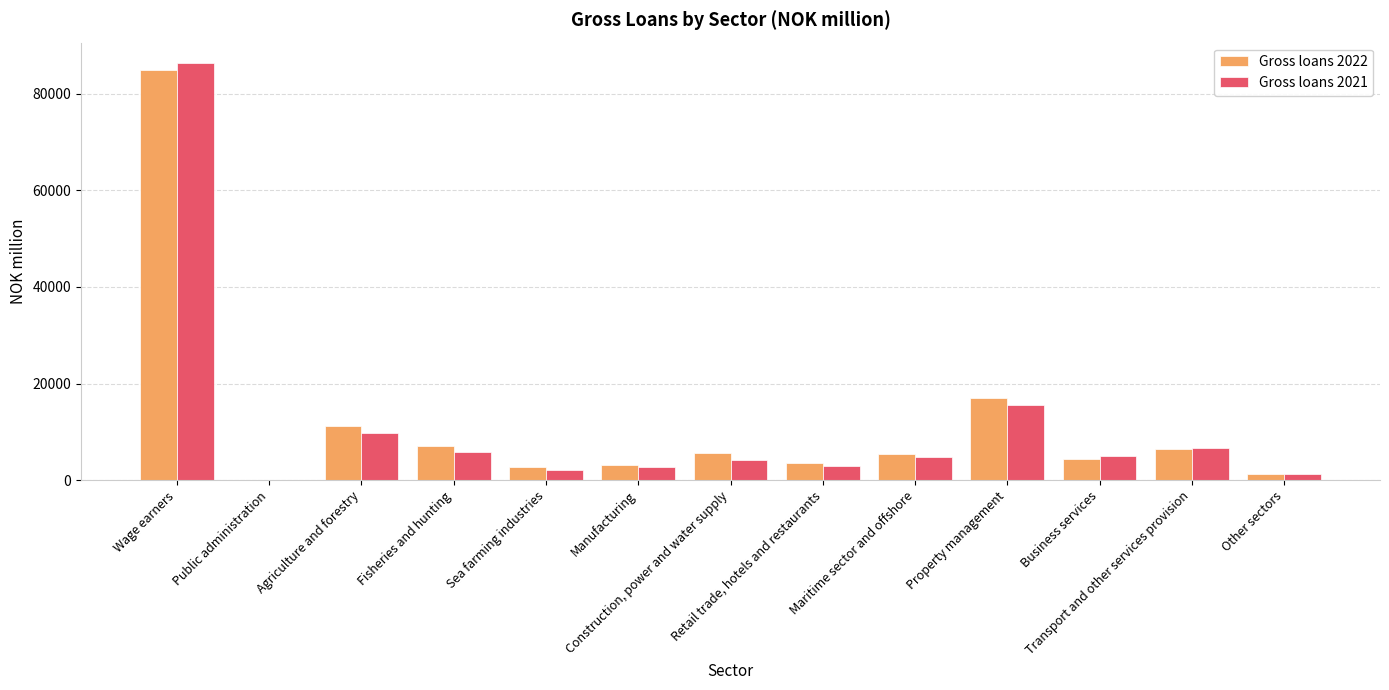

Which category has the highest value across all series?

Wage earners